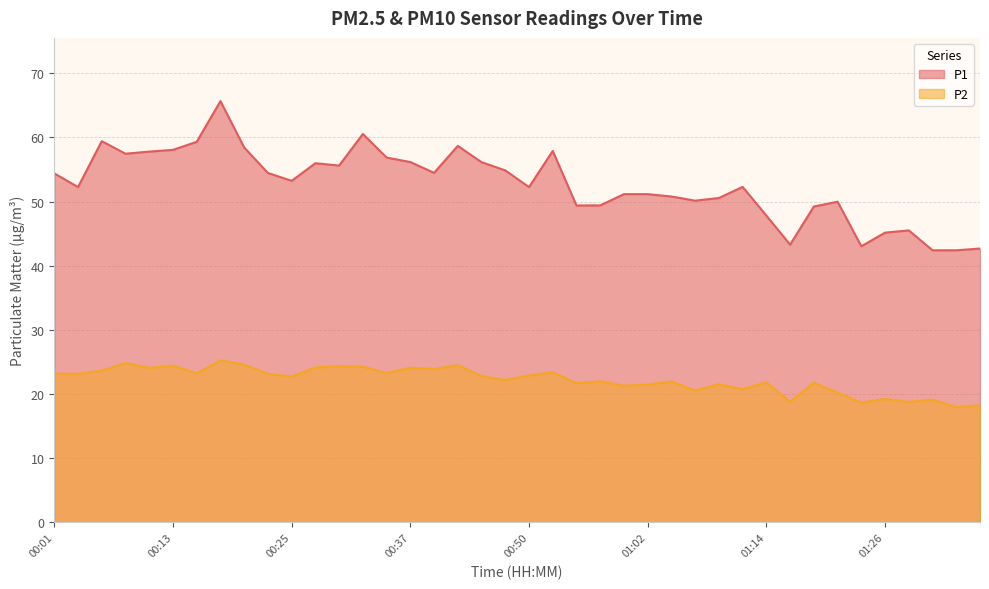

Where is the first local minimum for P2?

00:03